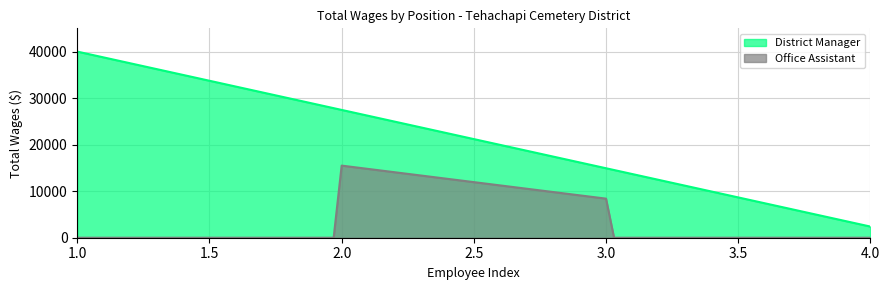

Reading left to right, extract all data points from this chart.

District Manager: 40000	2397
Office Assistant: 15497	8400